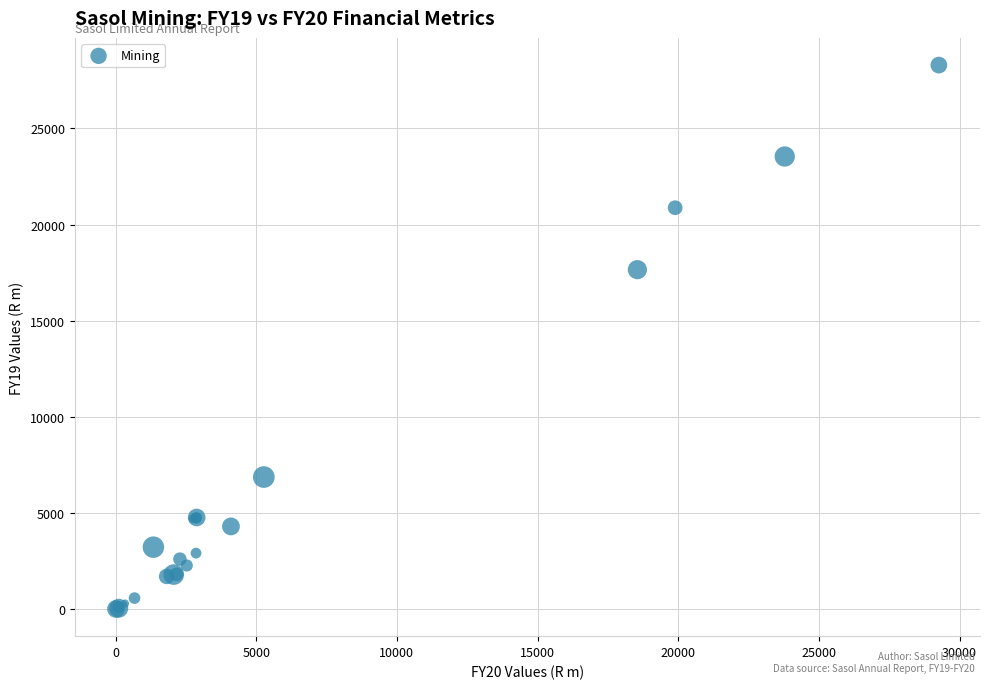

What Y value in the scatter plot is closest to 14151?

17654